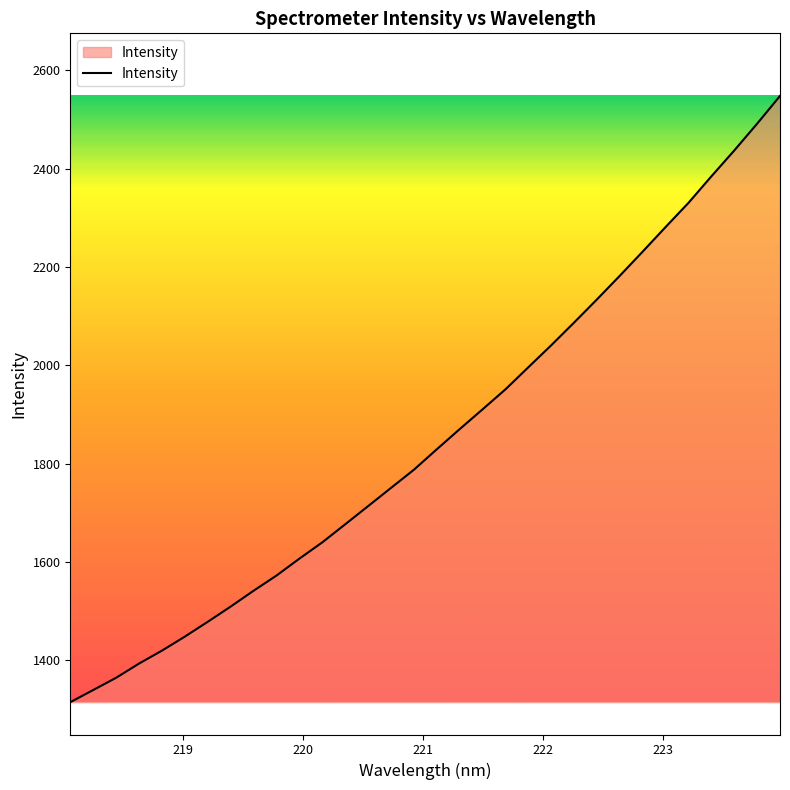

What is the difference between the maximum and minimum values?

1233.2